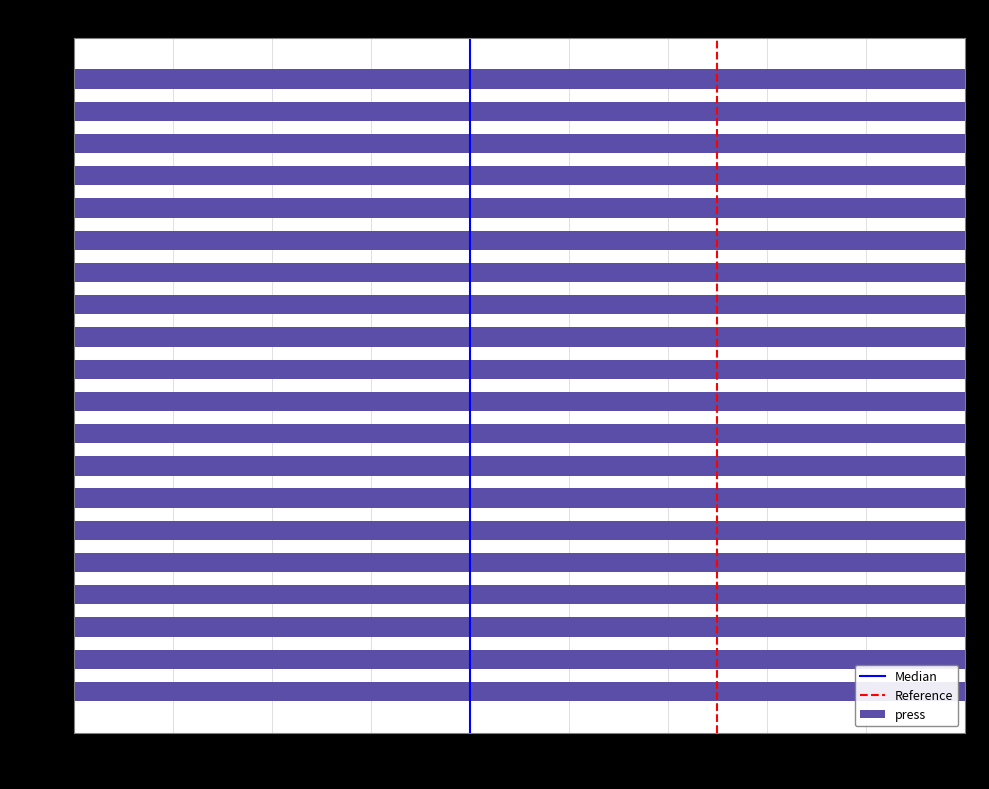

Reading right to left, transcribe all the data shown in this chart.

19:00=1008	18:00=1007	17:00=1006	16:00=1005	15:00=1005	14:00=1006	13:00=1006	12:00=1006	11:00=1007	10:00=1007	09:00=1007	08:00=1007	07:00=1008	06:00=1009	05:00=1009	04:00=1008	03:00=1009	02:00=1009	01:00=1009	00:00=1009